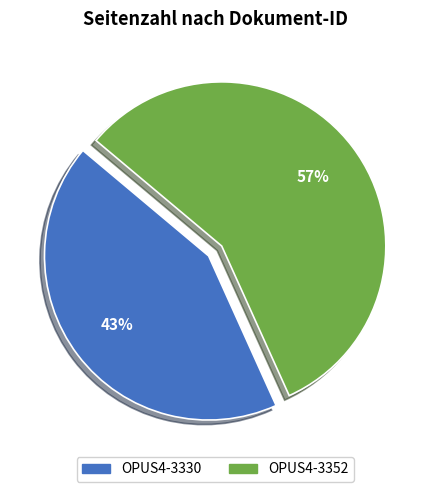

To the nearest percent, what is the average slice percentage?

50%